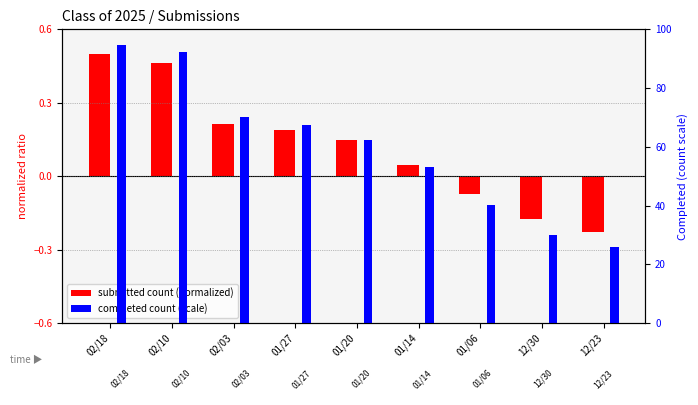

What is the difference between the highest and lowest values at 12/23?

26.2